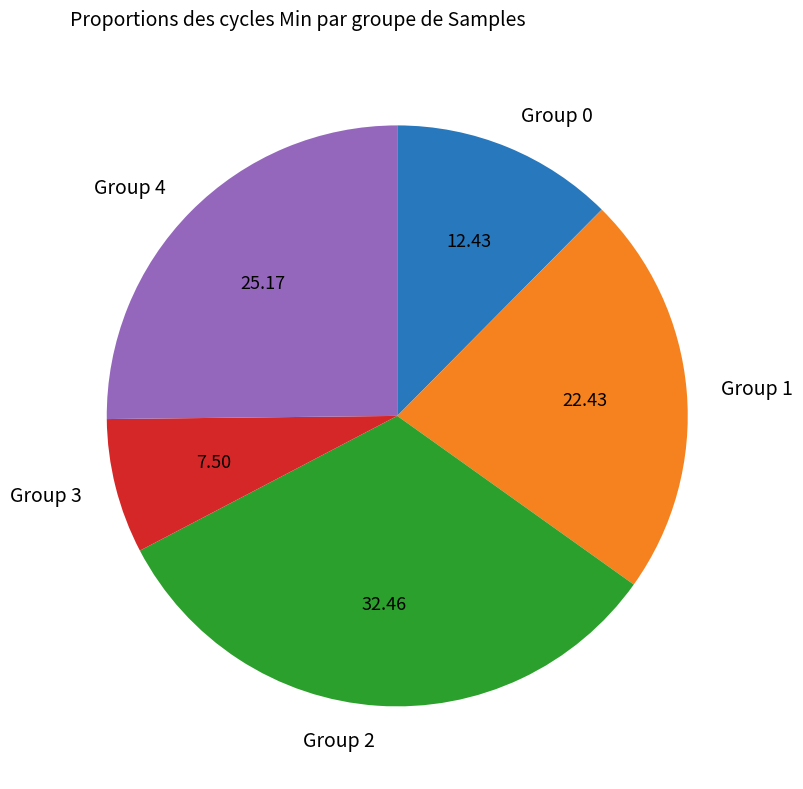

Does Group 2 represent more than half of the total?

No